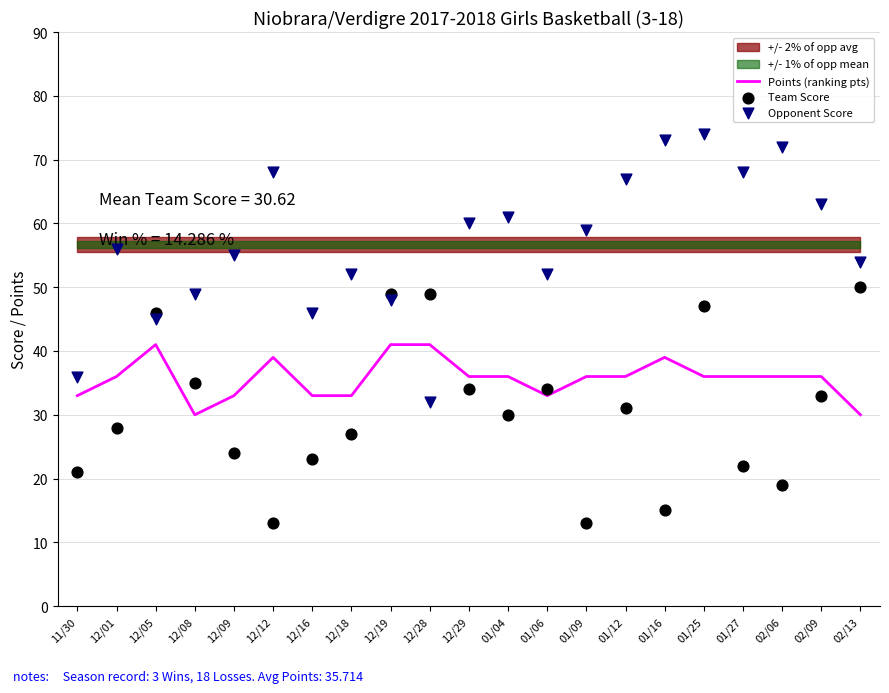

What is the total value across all series at 02/06?

127